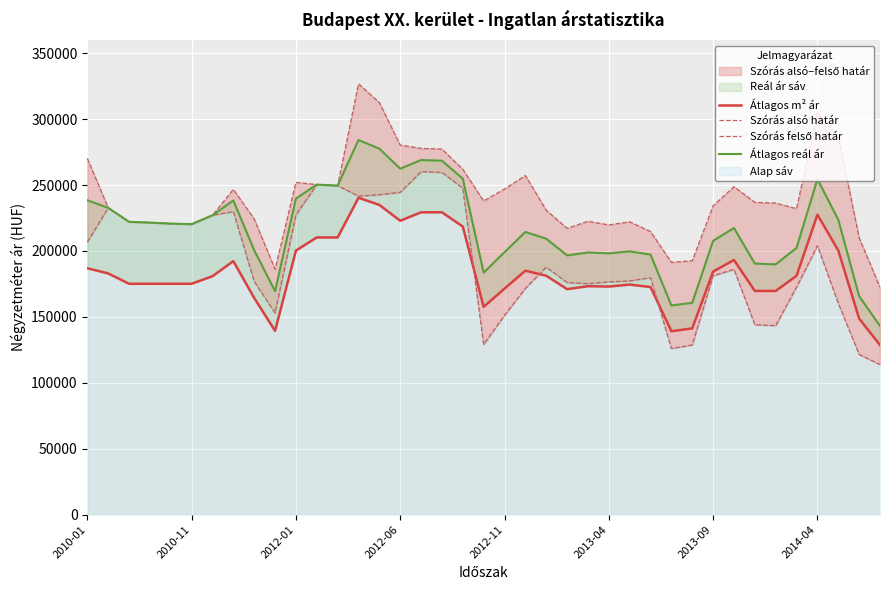

Rank the series by their maximum value, from highest to lowest.

Szórás felső határ, Átlagos reál ár, Szórás alsó határ, Átlagos m² ár